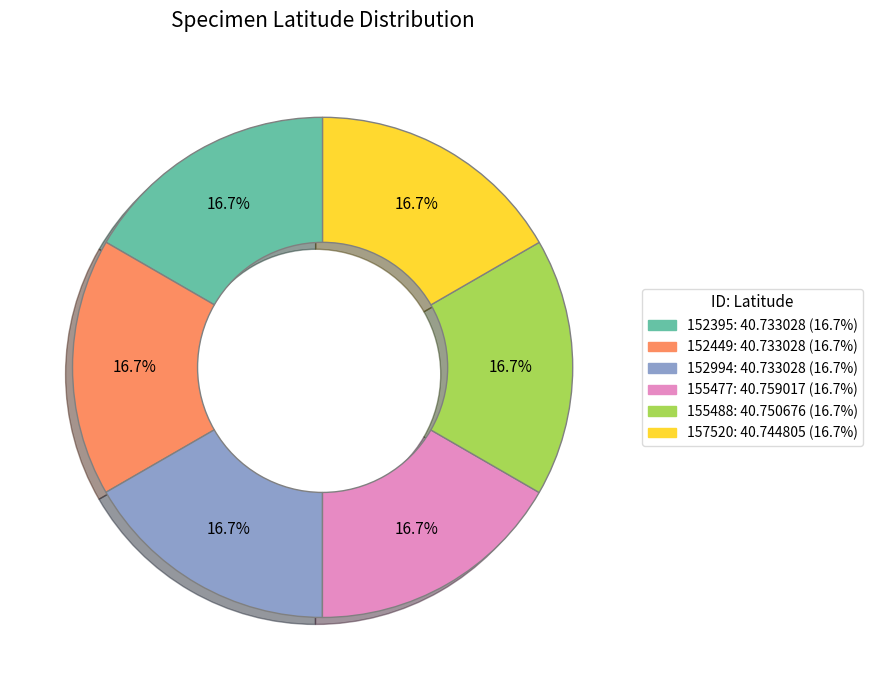

True or false: 152994 accounts for 17% of the total.

True